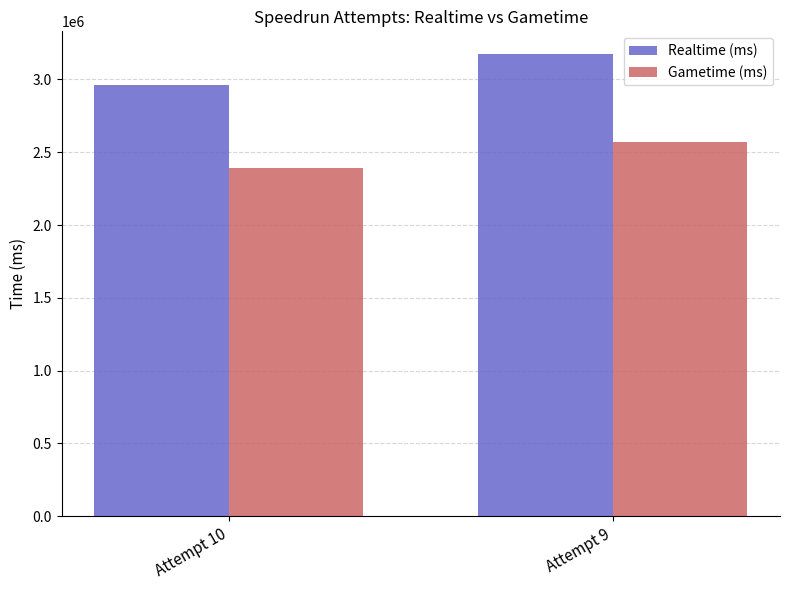

What is the value of the Gametime (ms) bar at the 2nd from the left?

2568180